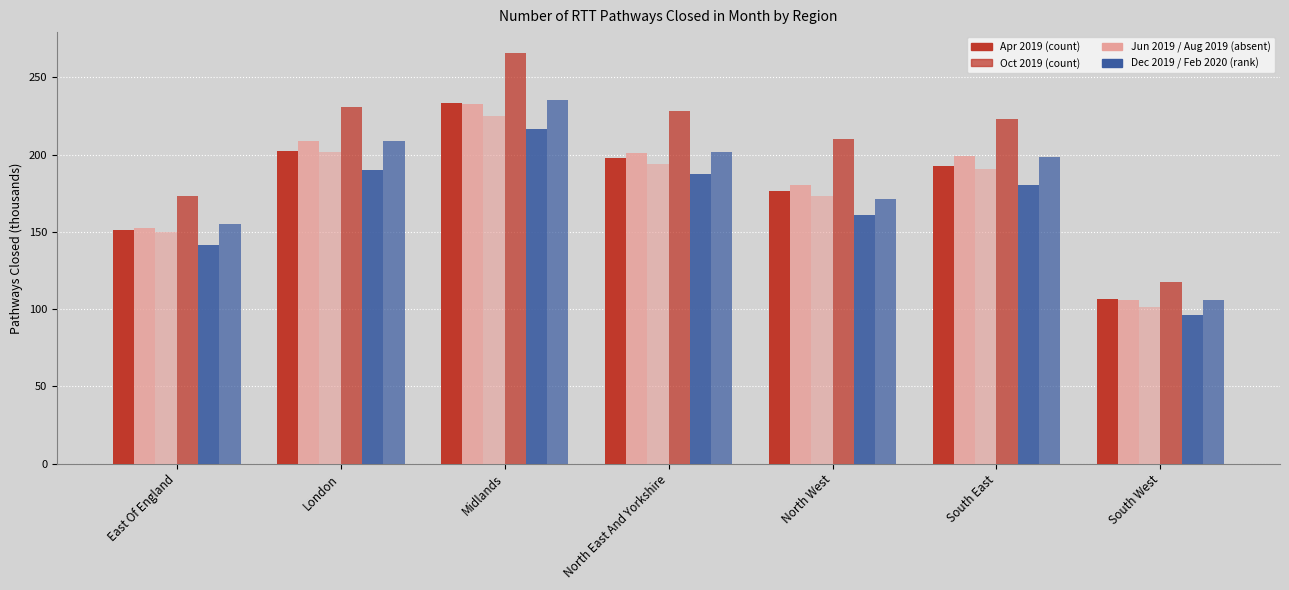

Are the bars horizontal?

No